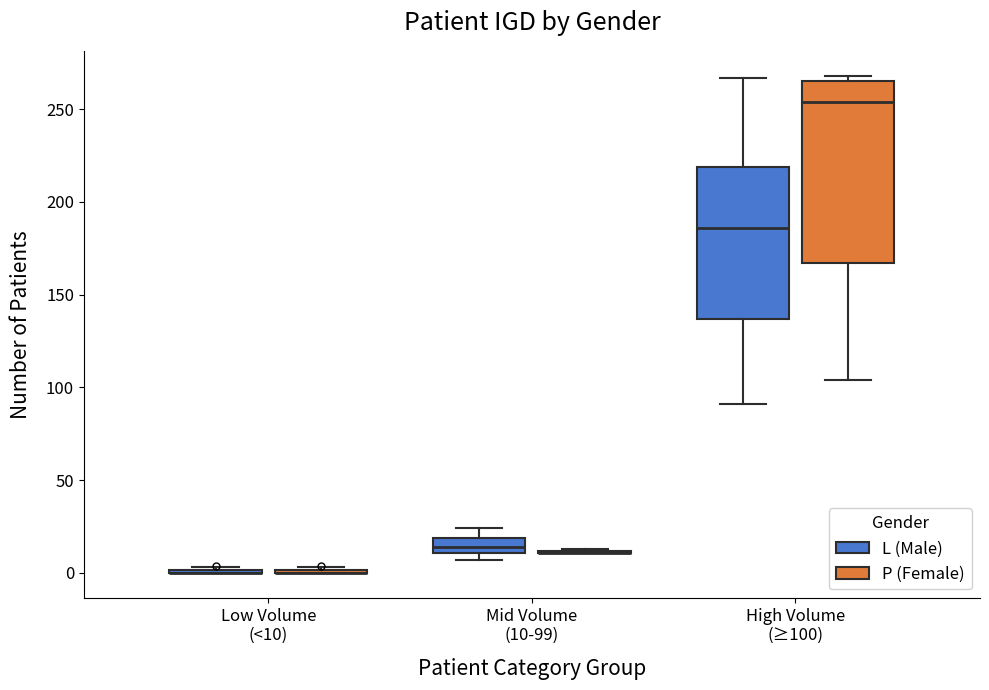

Which box is the tallest, from its lower edge to its upper edge?

High Volume (≥100) (P (Female))